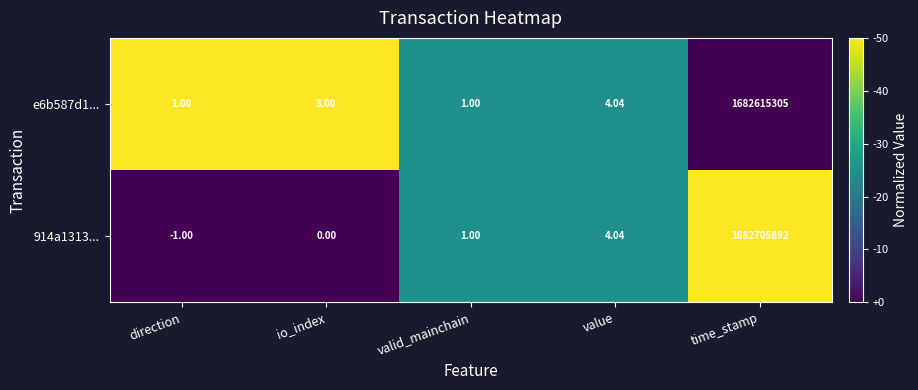

List the labels in order of 914a1313... value, smallest first.

direction, io_index, valid_mainchain, value, time_stamp